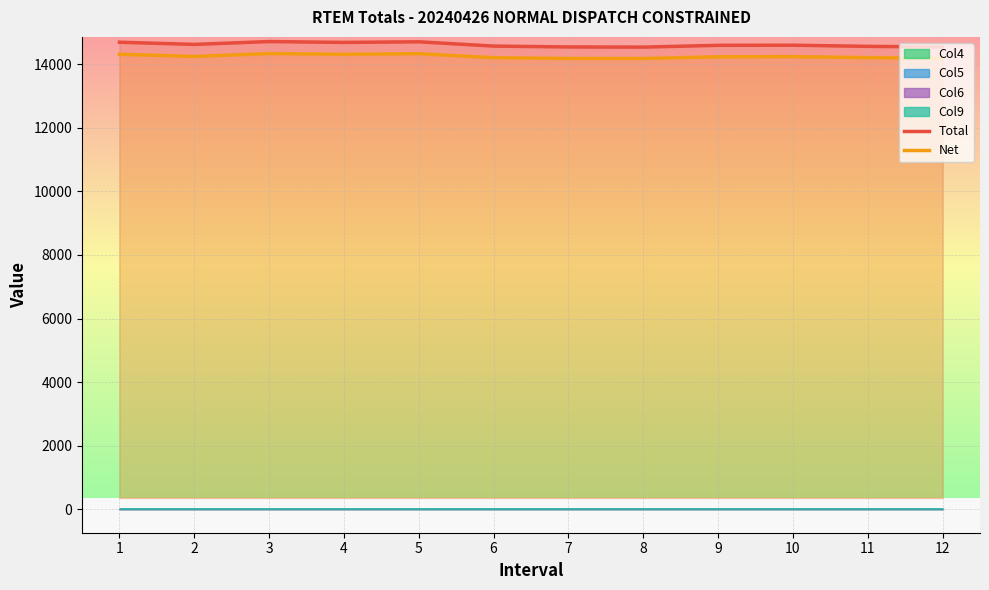

What is the minimum value for Total?

14543.1